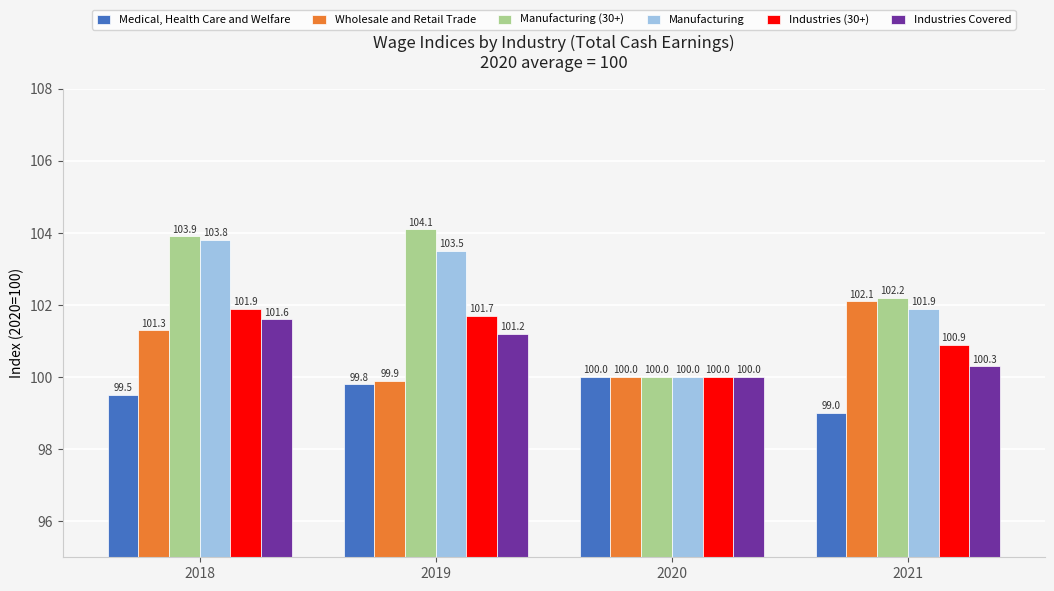

Is it true that Industries Covered equals 27.3 at 2021?

False